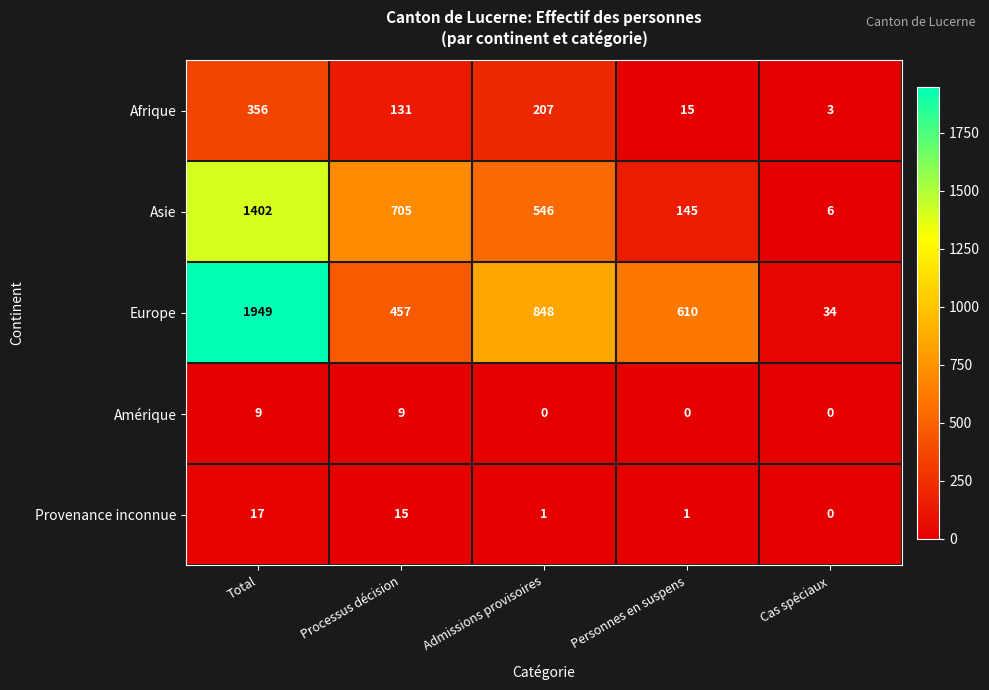

What is the sum of all Amérique values?

18